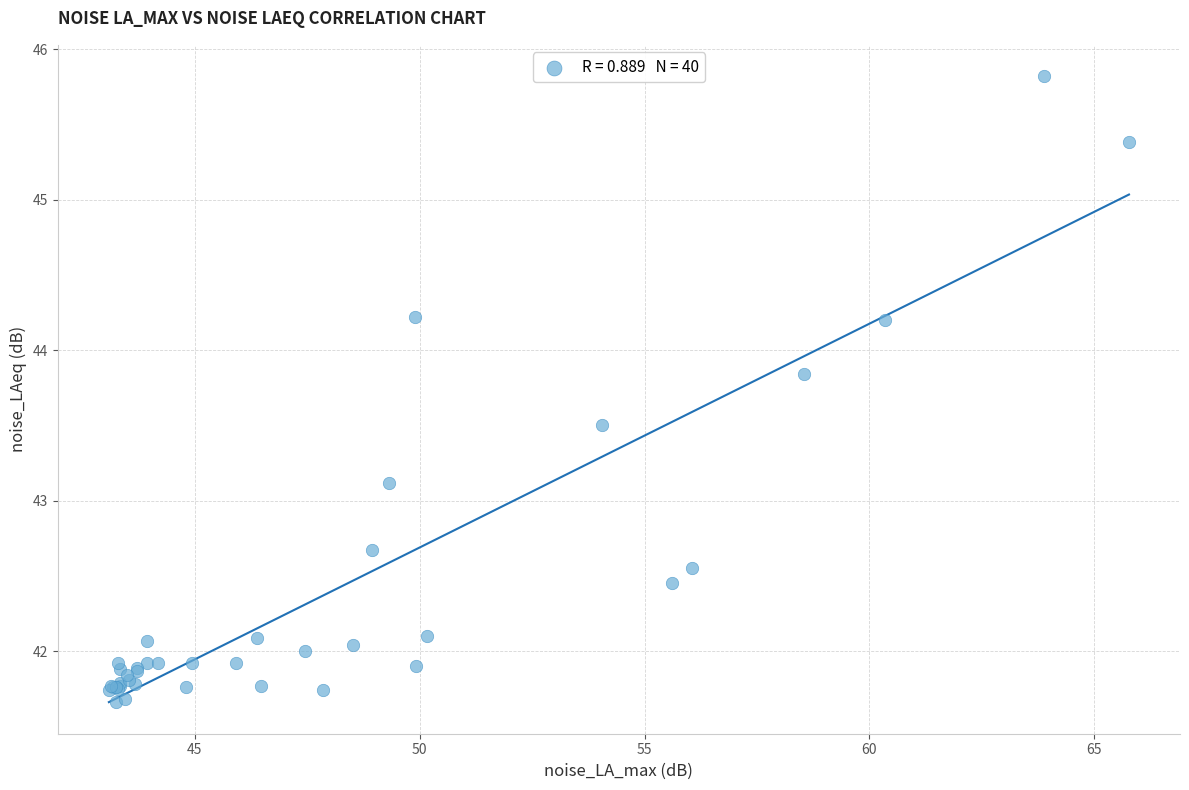

What Y value in the scatter plot is closest to 43?

43.1